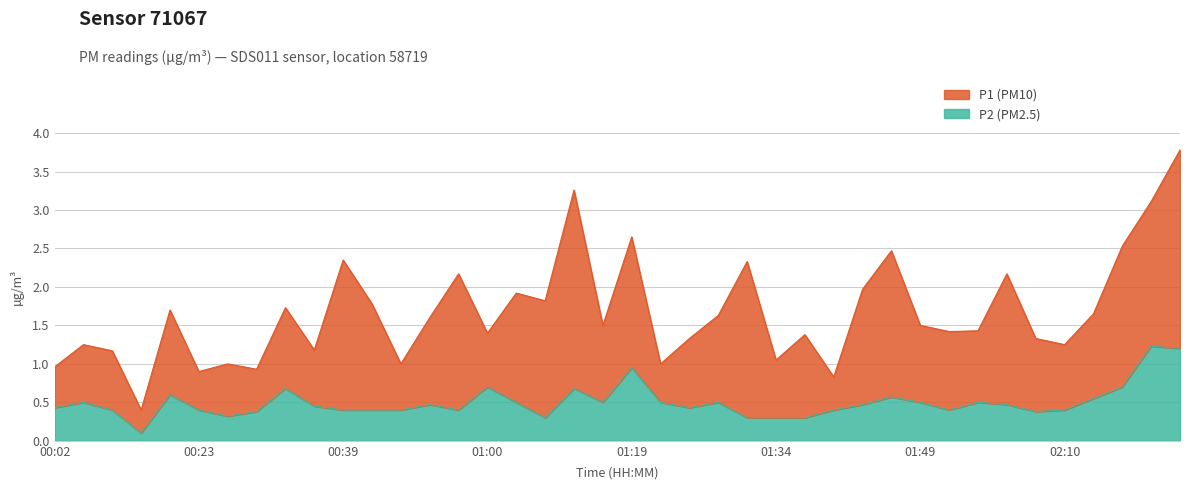

True or false: the data shows 1.1 at 00:34.

False